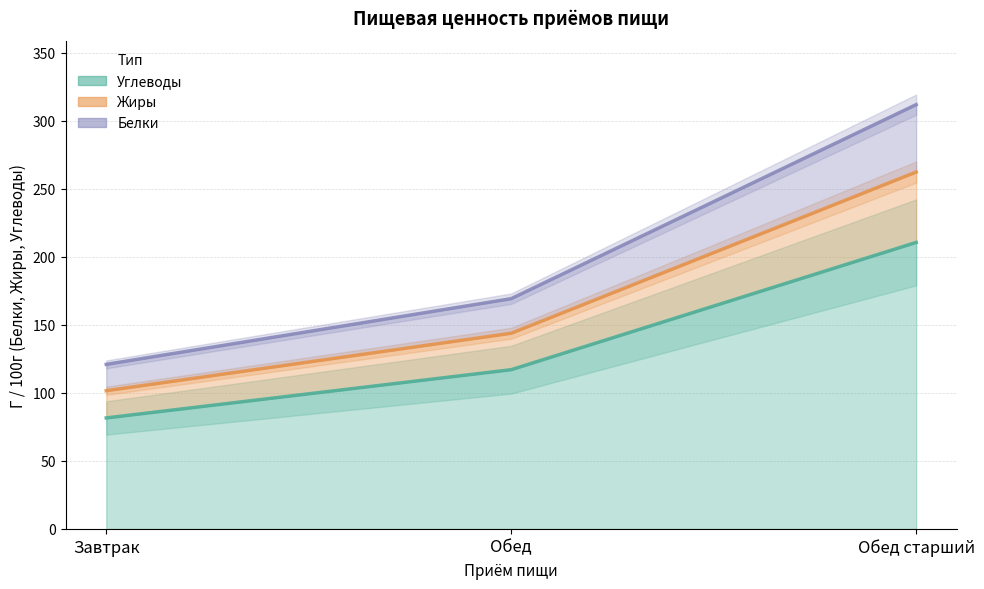

The value of Белки at Обед старший is 410.4. True or false?

False